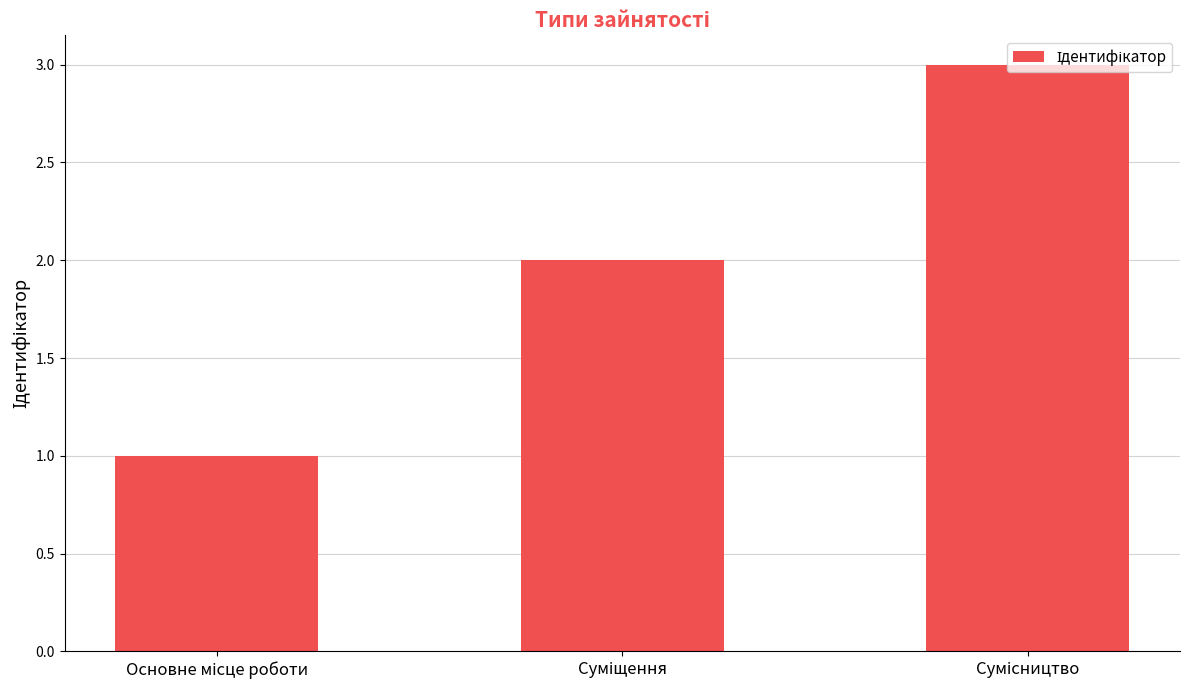

What is the sum of all values?

6